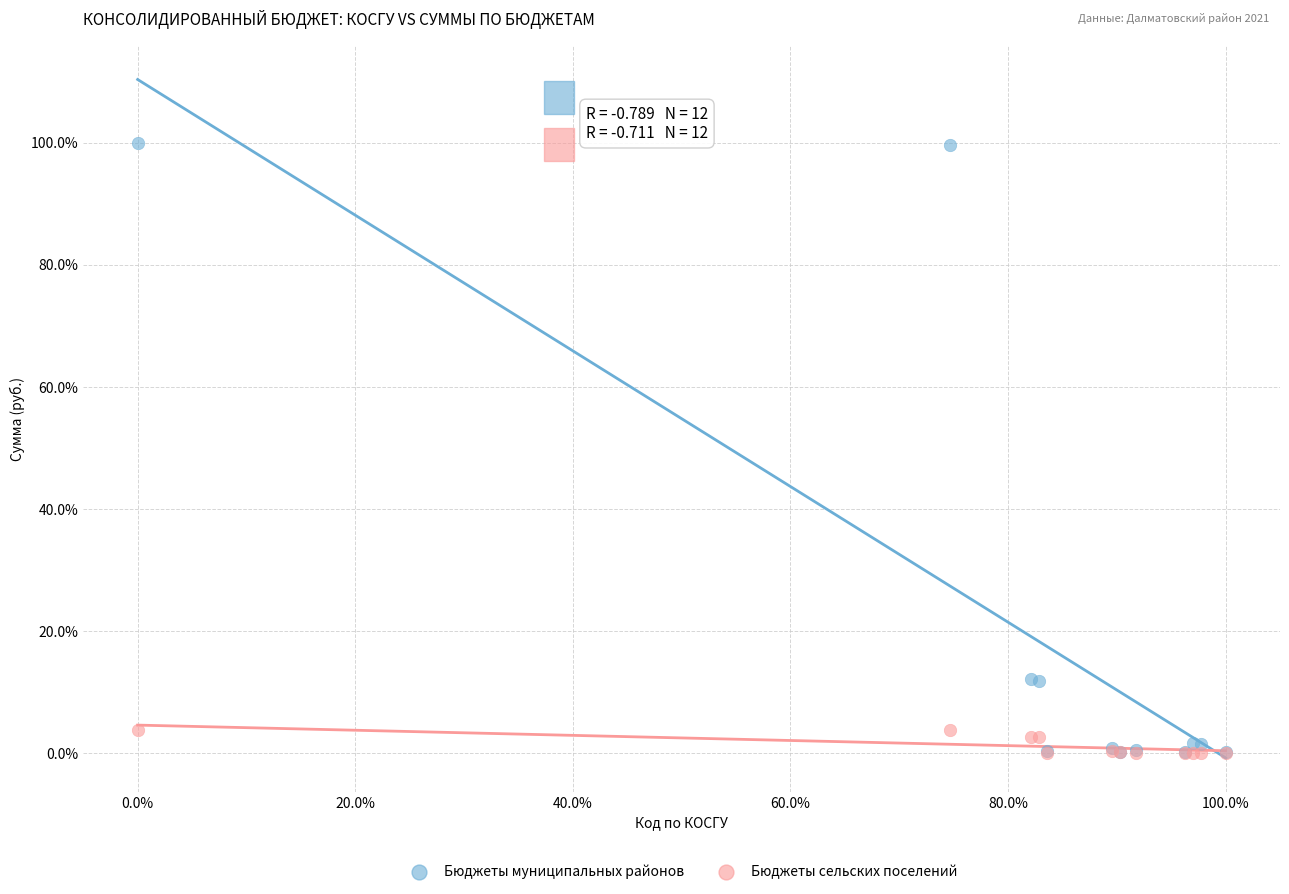

Which series contains the highest Y value?

Бюджеты муниципальных районов